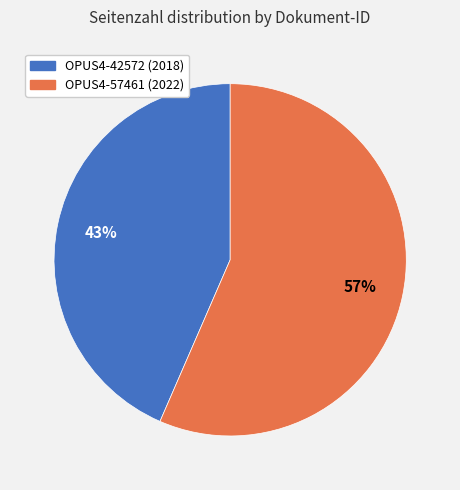

Approximately how many times larger is the value at OPUS4-42572 (2018) compared to OPUS4-57461 (2022)?

0.8